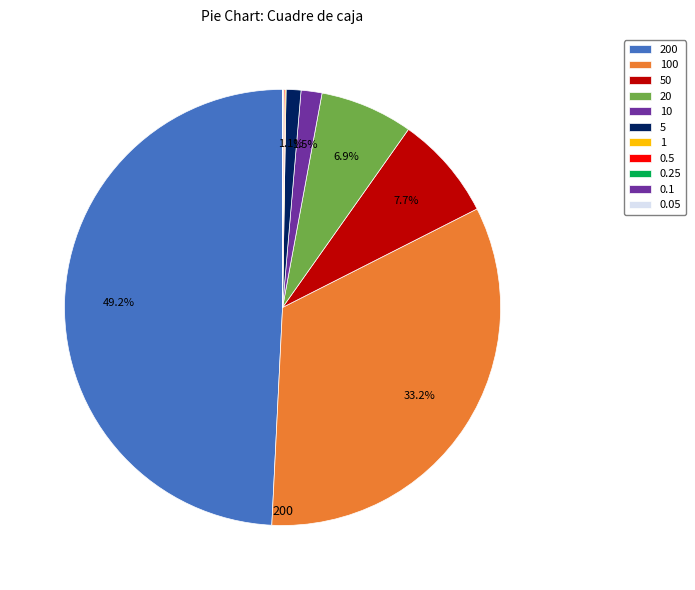

To the nearest percent, what is the difference between the largest and smallest slice percentages?

49%